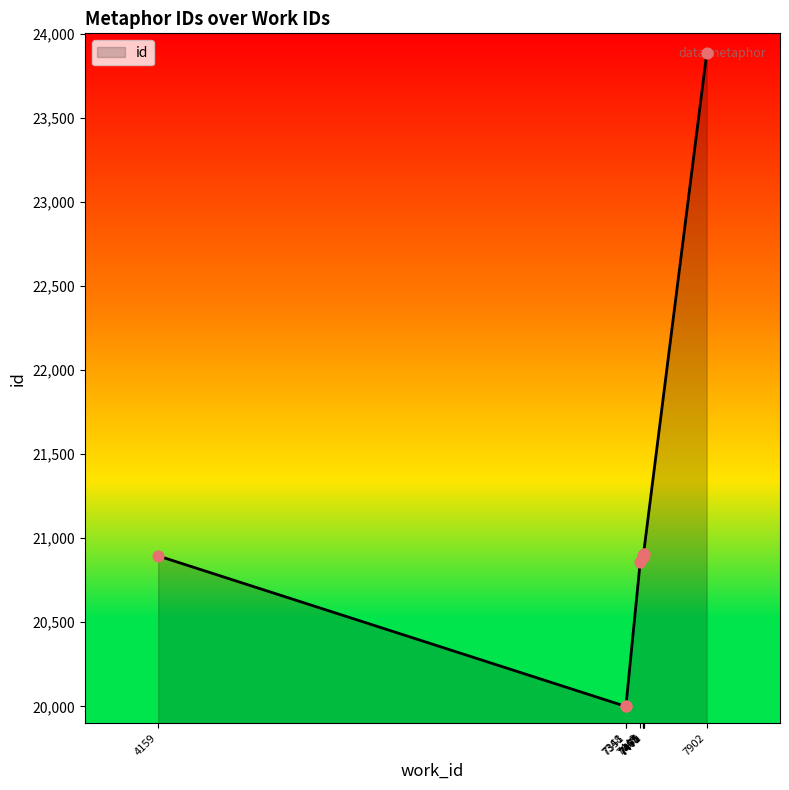

Between 7348 and 7470, which is larger?

7470